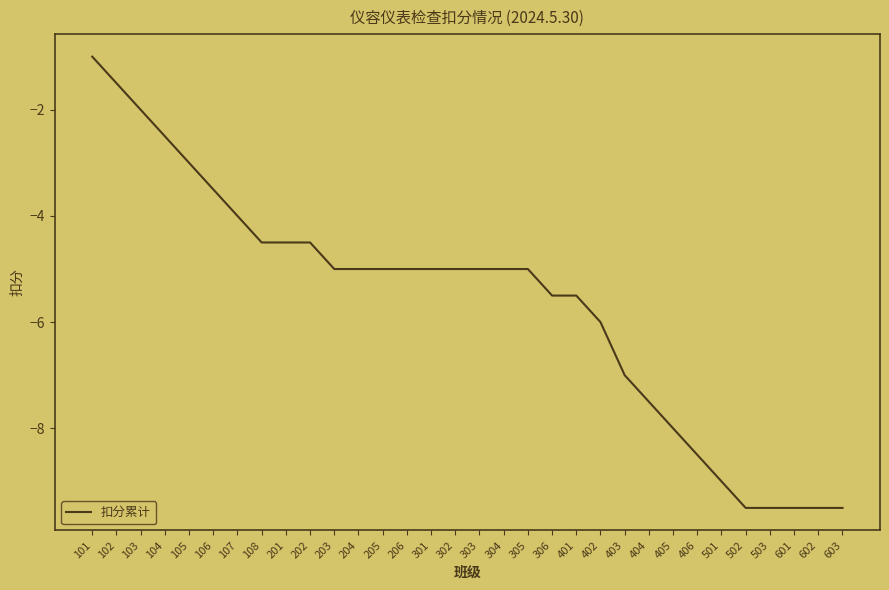

Reading left to right, list all the values displayed in this chart.

-1.0	-1.5	-2.0	-2.5	-3.0	-3.5	-4.0	-4.5	-4.5	-4.5	-5.0	-5.0	-5.0	-5.0	-5.0	-5.0	-5.0	-5.0	-5.0	-5.5	-5.5	-6.0	-7.0	-7.5	-8.0	-8.5	-9.0	-9.5	-9.5	-9.5	-9.5	-9.5